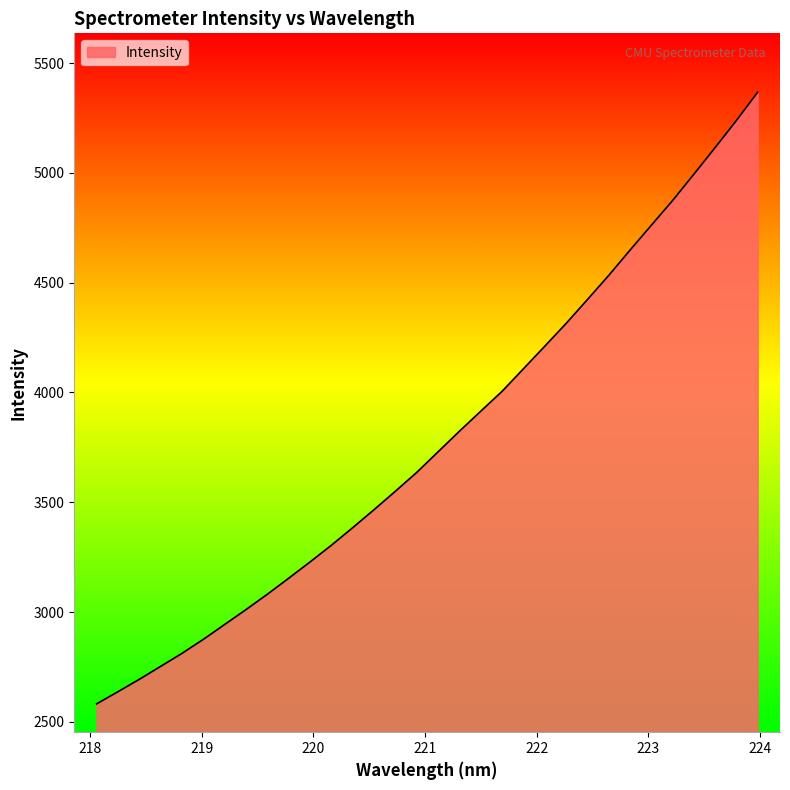

What is the maximum value shown in the chart?

5367.3